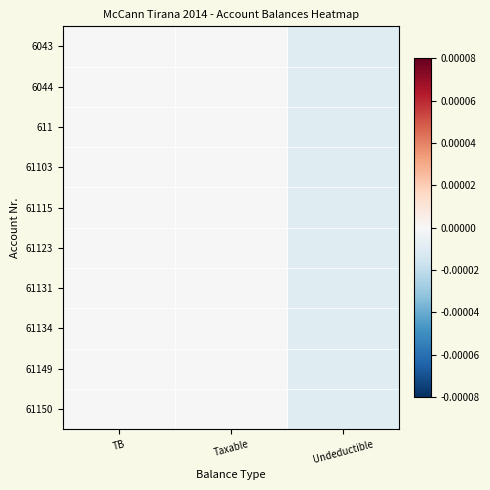

At Undeductible, list the series in order from largest to smallest.

6044, 61123, 61131, 61134, 61103, 61115, 6043, 611, 61149, 61150